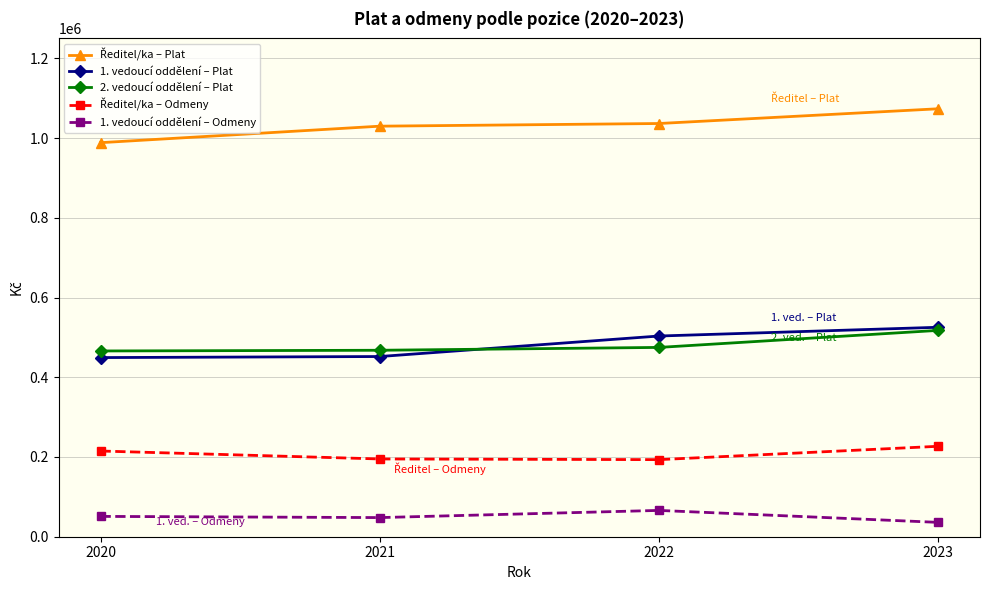

What is the total value across all series at 2021?

2192613